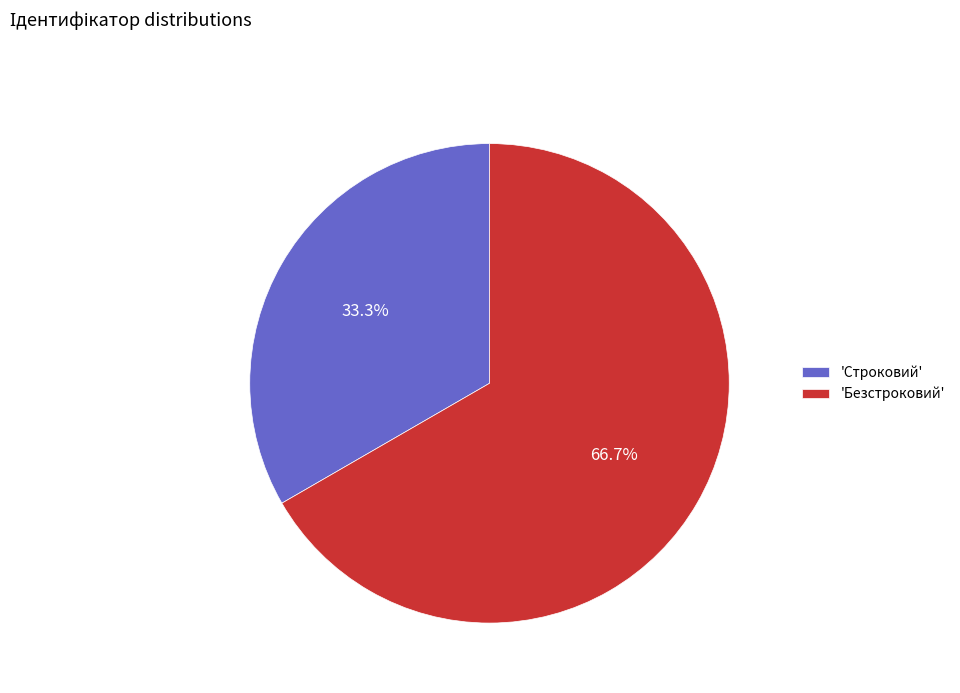

What portion of the pie excludes 'Безстроковий'?

33.3%